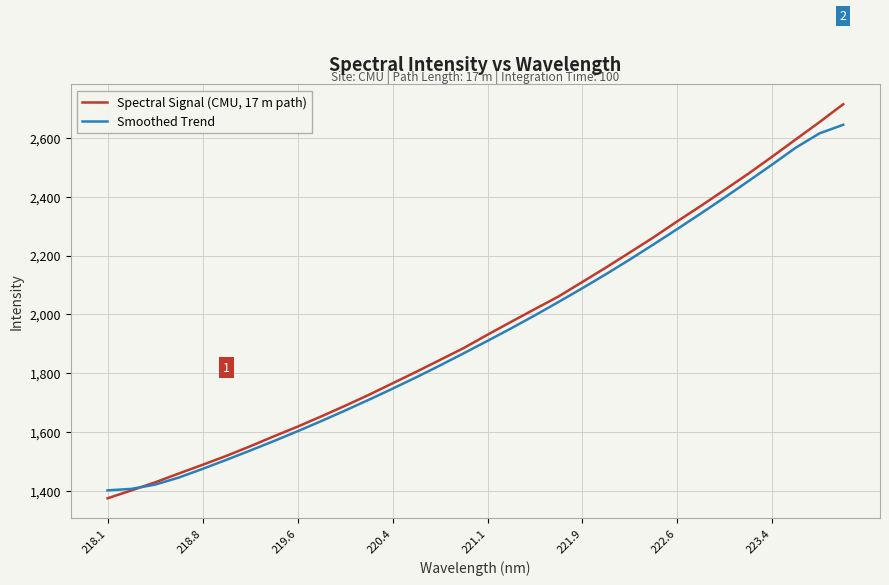

Rank the series by their maximum value, from highest to lowest.

Spectral Signal (CMU, 17 m path), Smoothed Trend